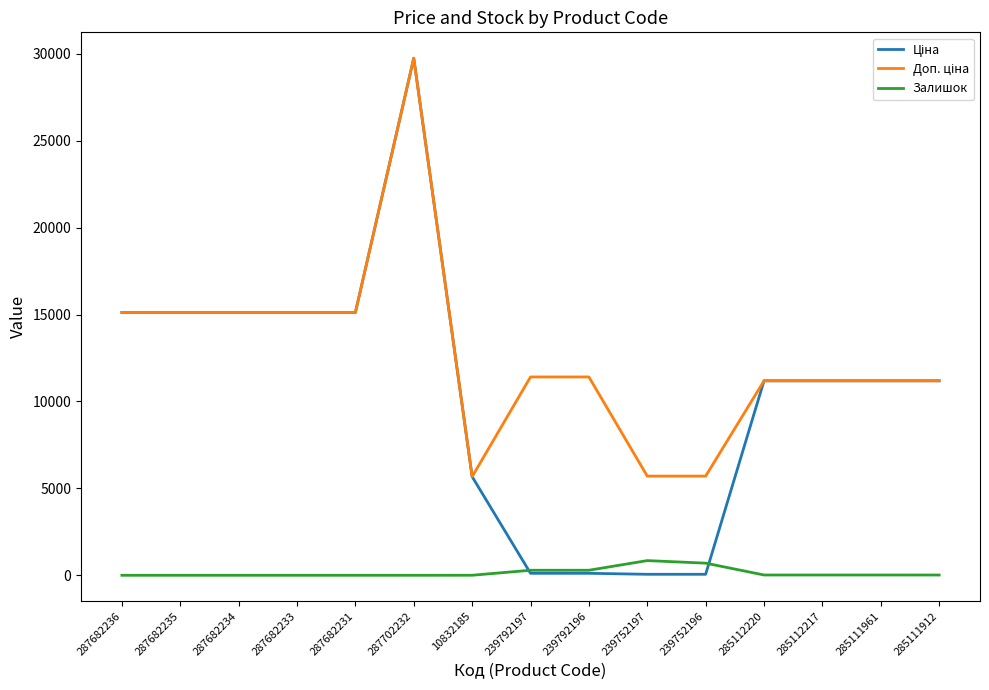

At how many categories does at least one series exceed 4480?

15